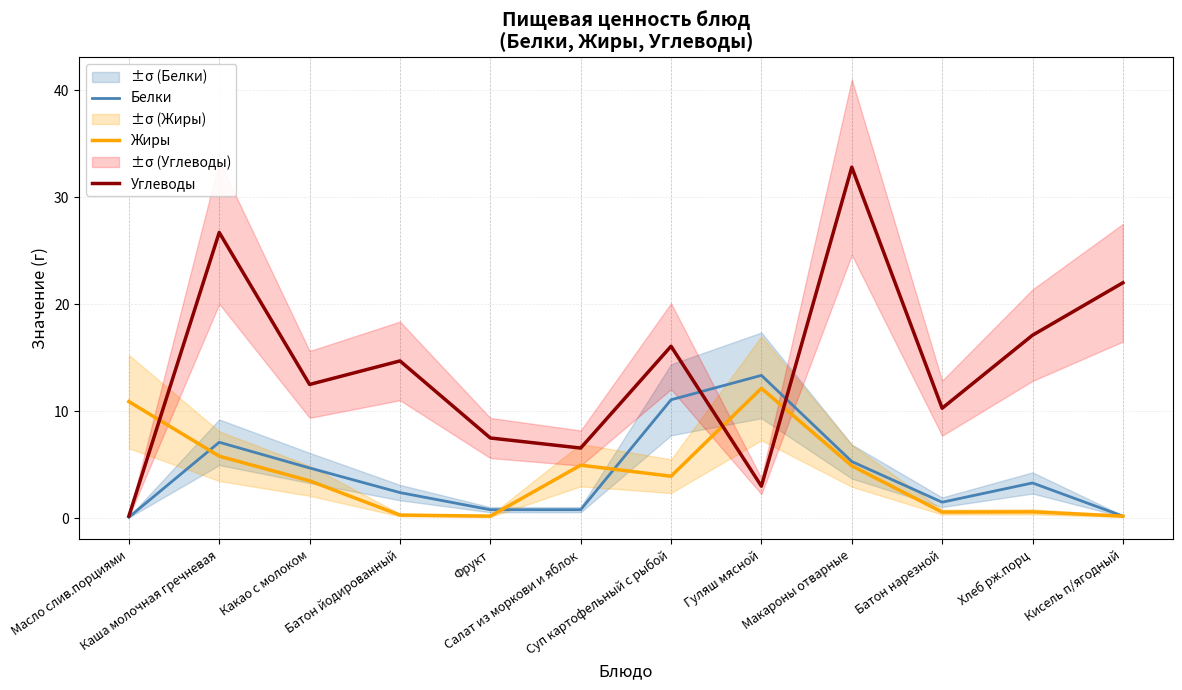

Rank the series by their maximum value, from lowest to highest.

Жиры, Белки, Углеводы